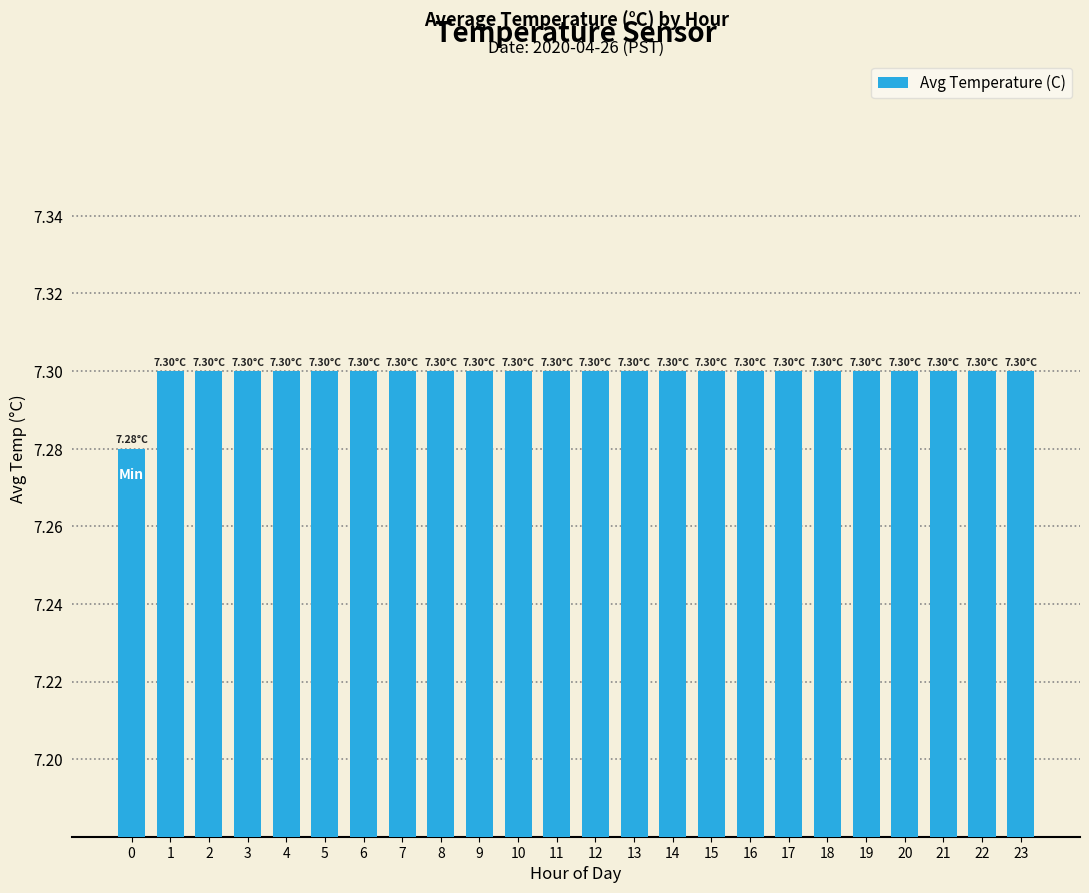

What is the sum of all values?

175.2